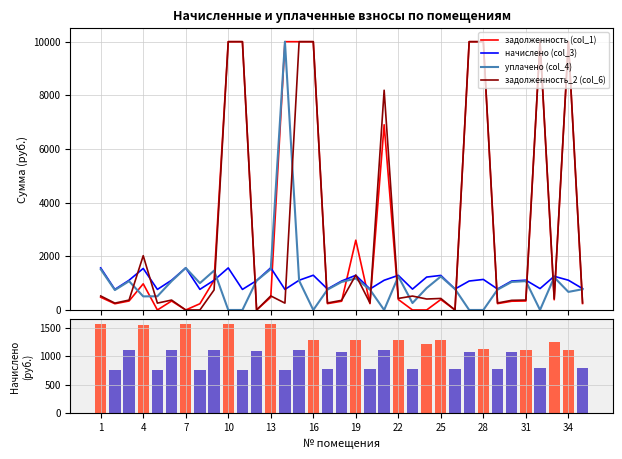

What are all the series names shown in the legend?

задолженность (col_1), начислено (col_3), уплачено (col_4), задолженность_2 (col_6)